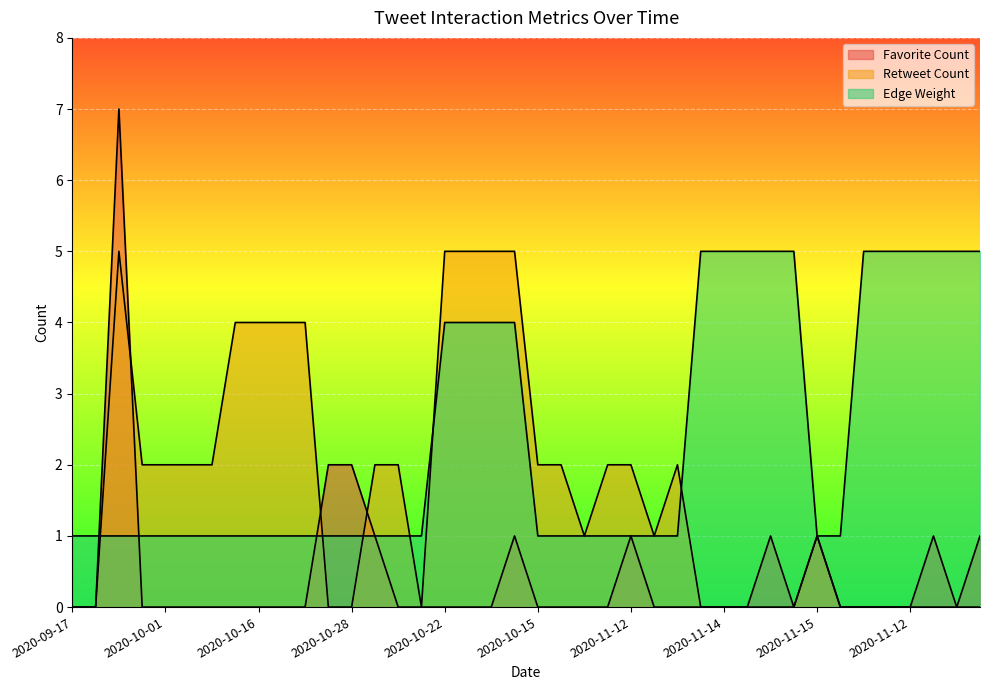

After their last crossing, which series has the higher values: Retweet Count or Favorite Count?

Retweet Count